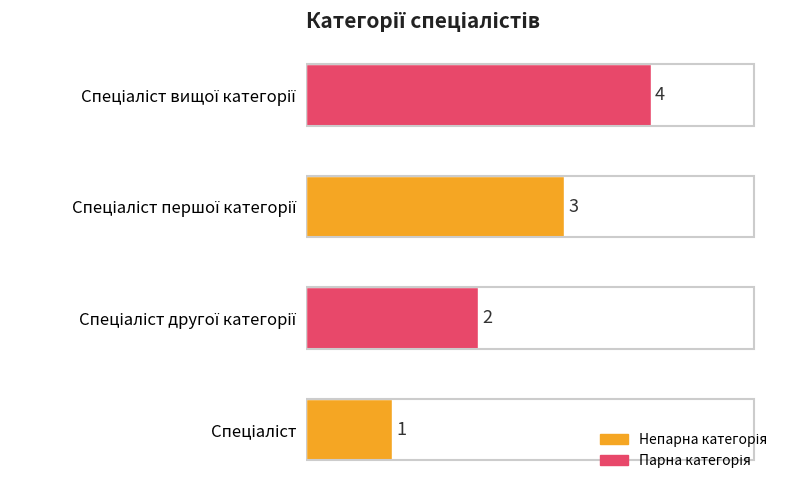

What is the maximum value shown in the chart?

4